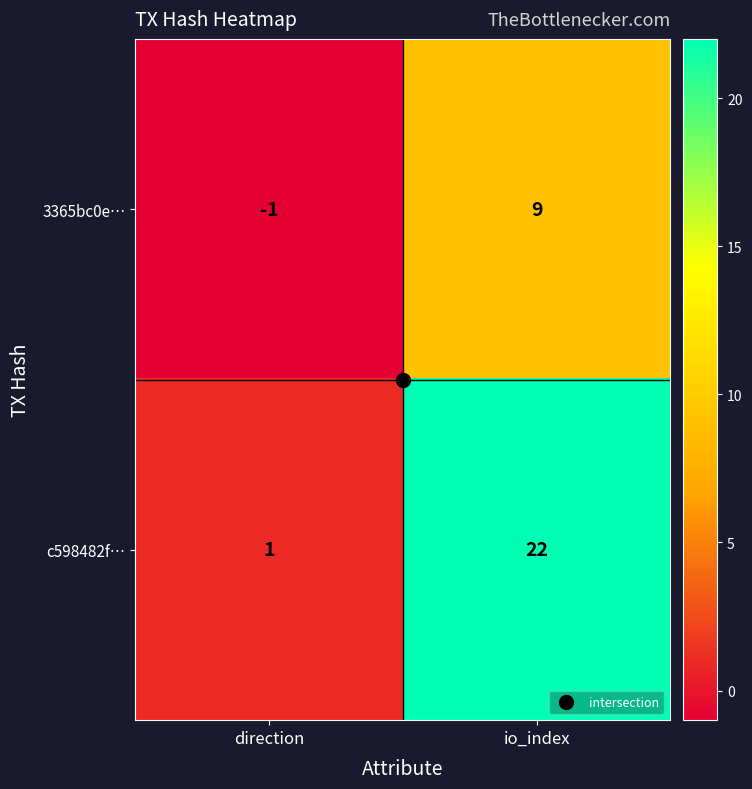

The value of c598482f… at io_index is 5. True or false?

False